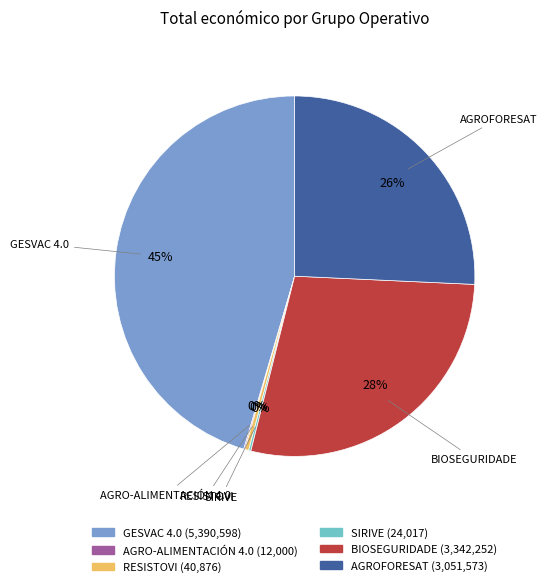

Is there a majority slice in this chart?

No